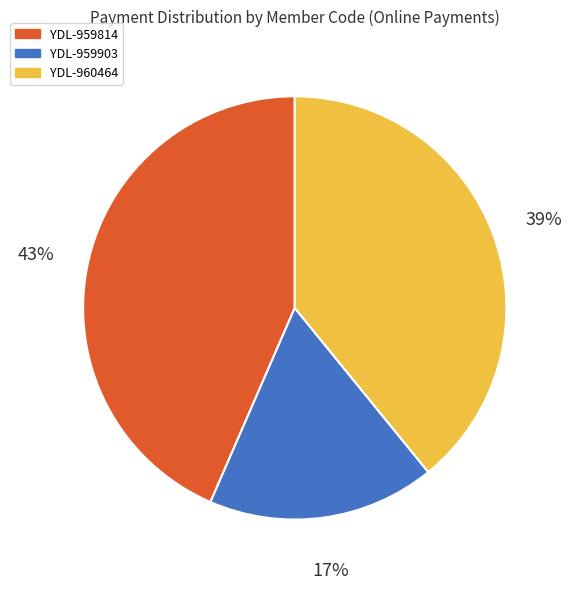

Which slice is the smallest?

YDL-959903